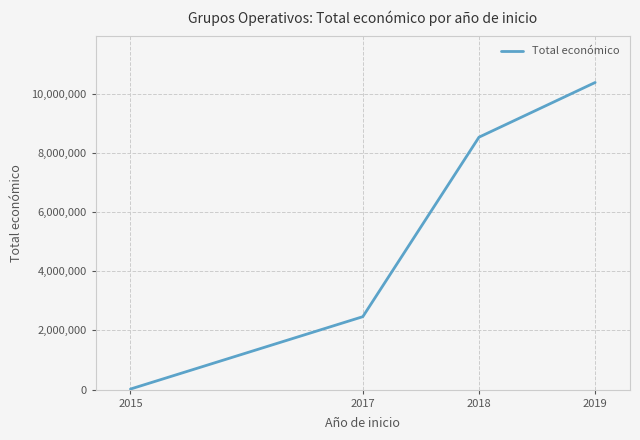

Rank the categories by value from lowest to highest.

2015, 2017, 2018, 2019